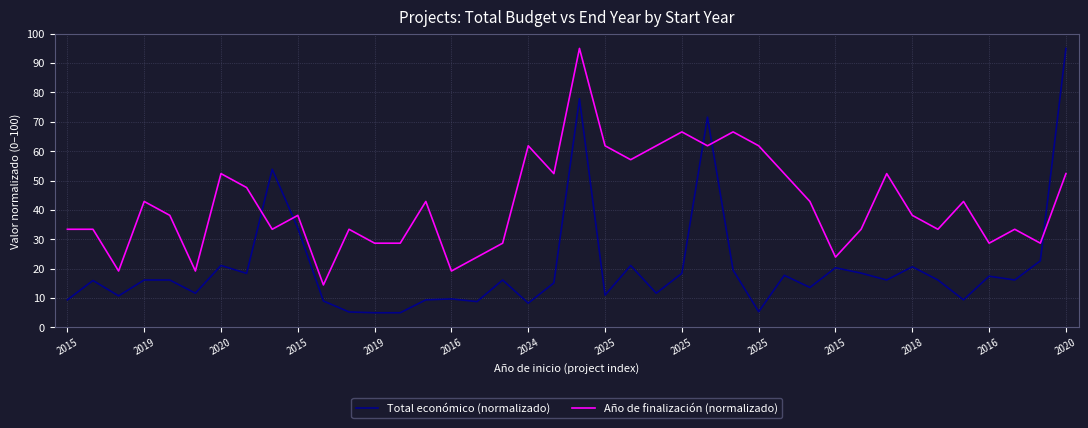

What is the greatest value displayed?

95.0